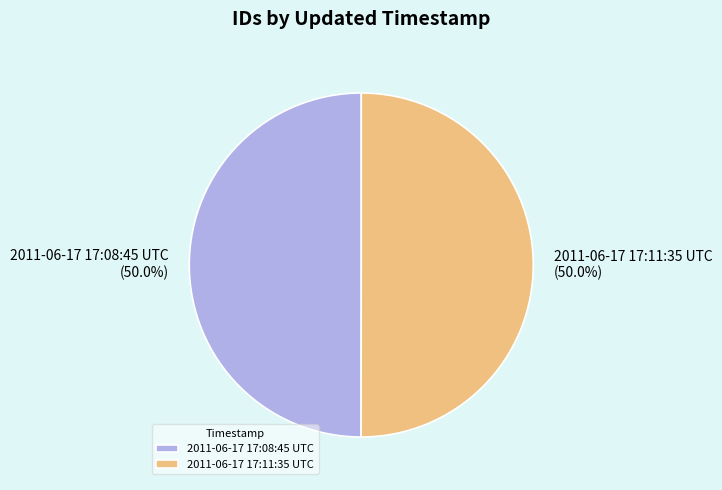

Approximately how many times larger is the value at 2011-06-17 17:08:45 UTC compared to 2011-06-17 17:11:35 UTC?

1.0